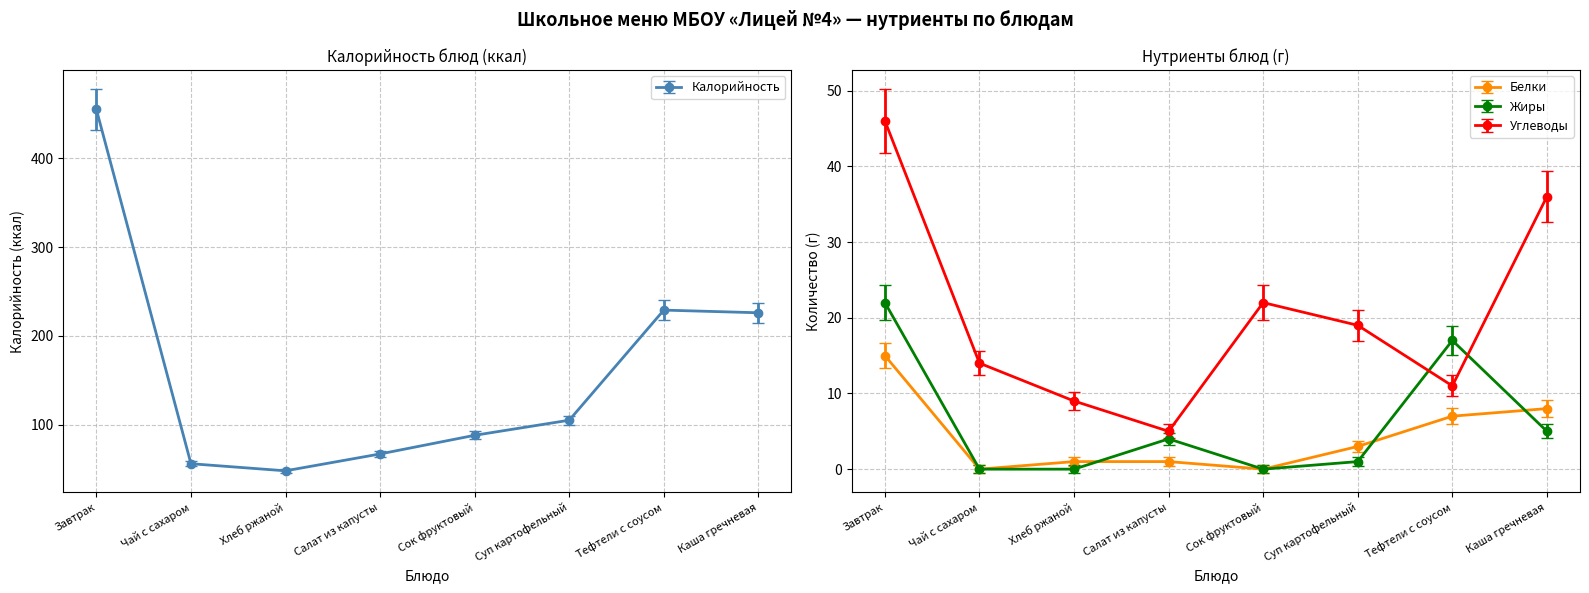

Count the number of categories in the chart.

8